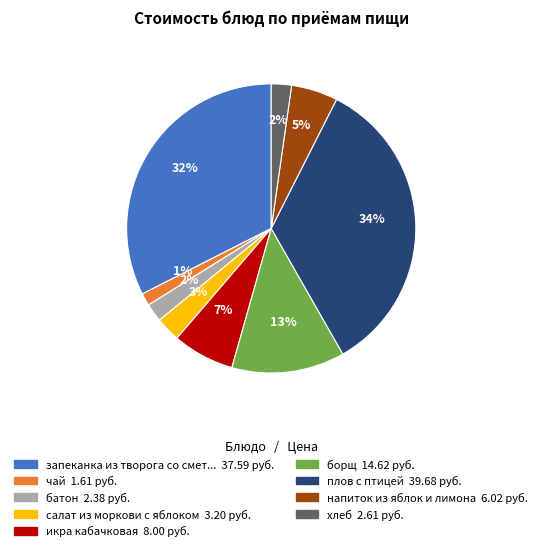

To the nearest percent, what is the average slice percentage?

11%